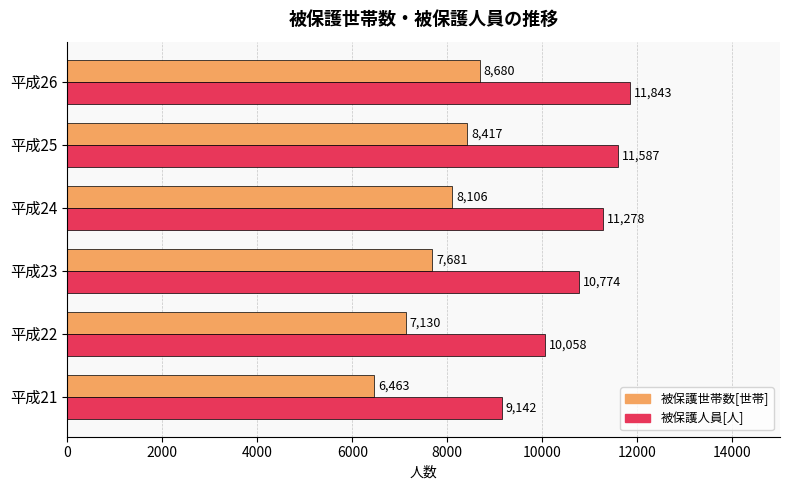

At how many categories does at least one series exceed 7862?

6